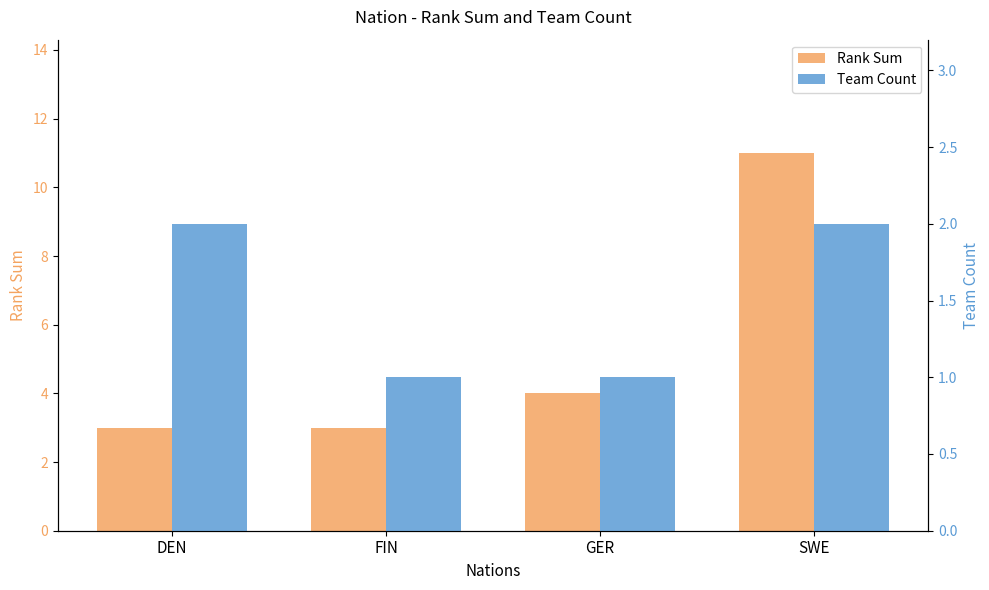

The Team Count series shows 2 at GER. True or false?

False